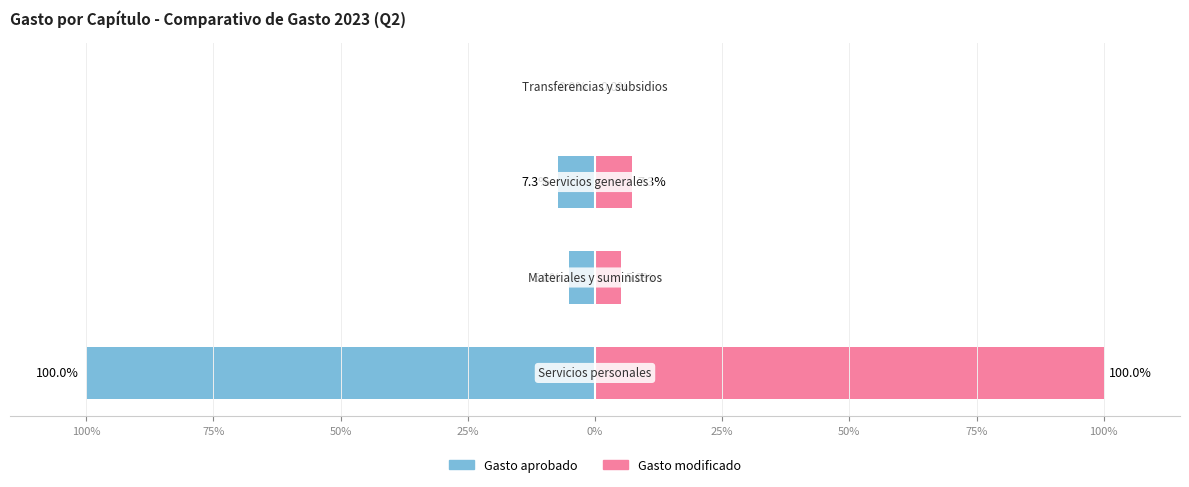

Which series changed the most between 50% and 25%?

Gasto aprobado